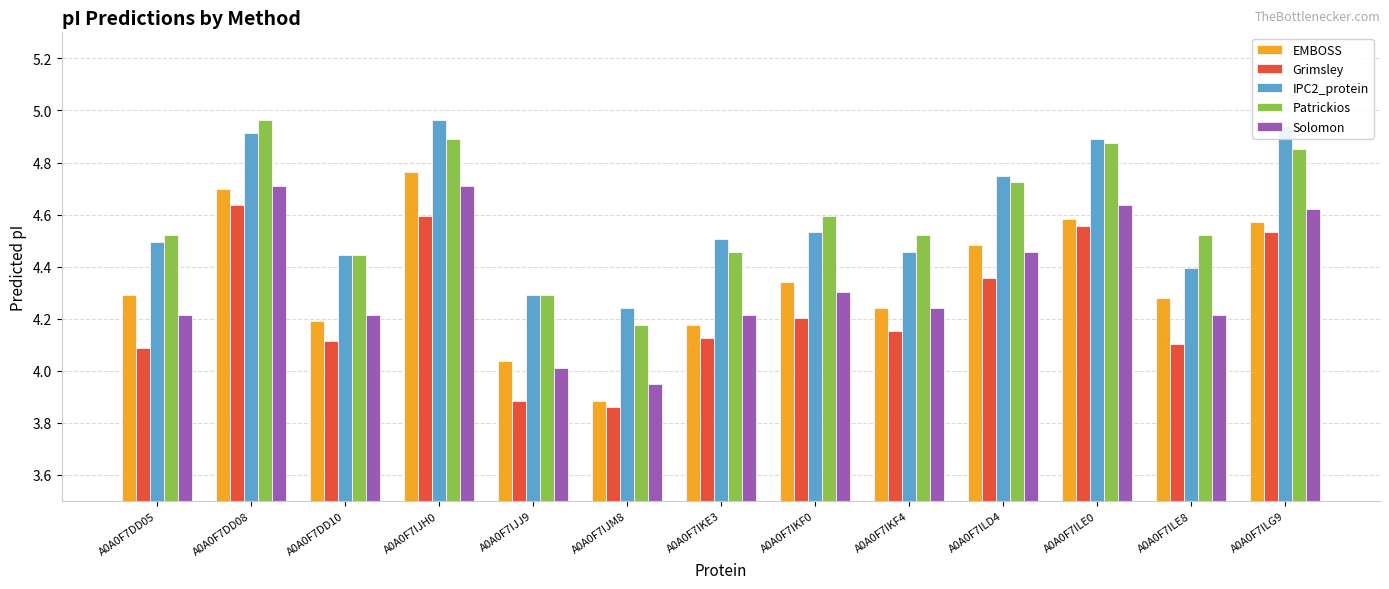

What is the difference between the maximum and second lowest values in the Grimsley series?

0.8